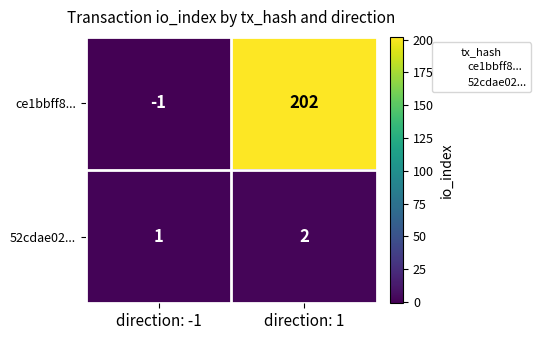

What is the difference between the ce1bbff8... values at direction: -1 and direction: 1?

203